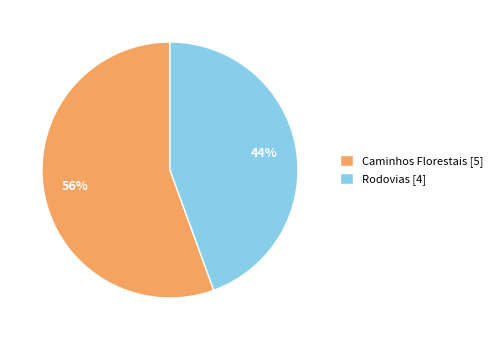

What is the majority slice?

Caminhos Florestais